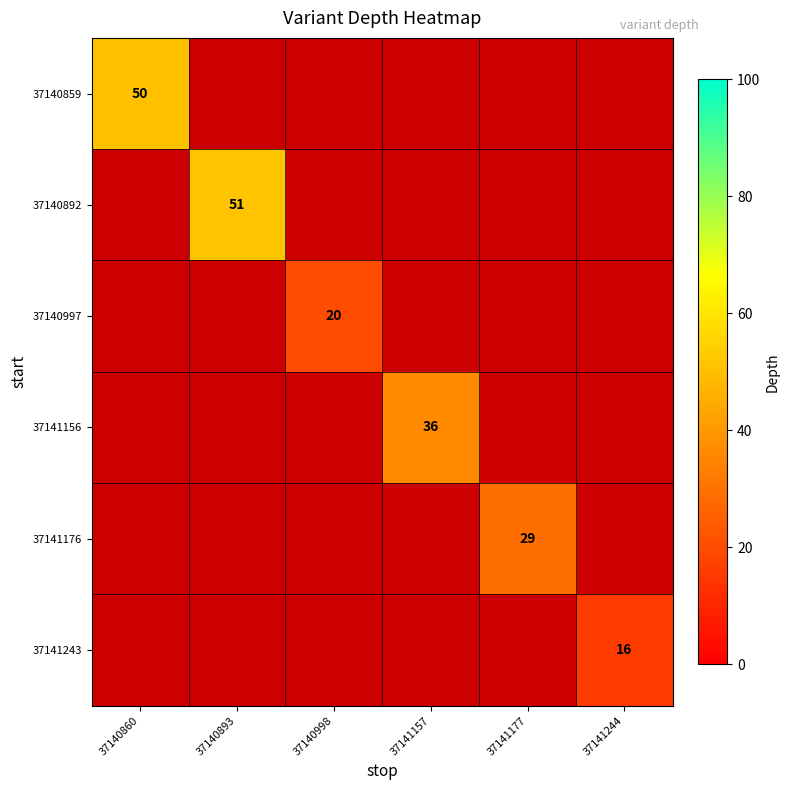

The value of 37140892 at 37140893 is 51. True or false?

True